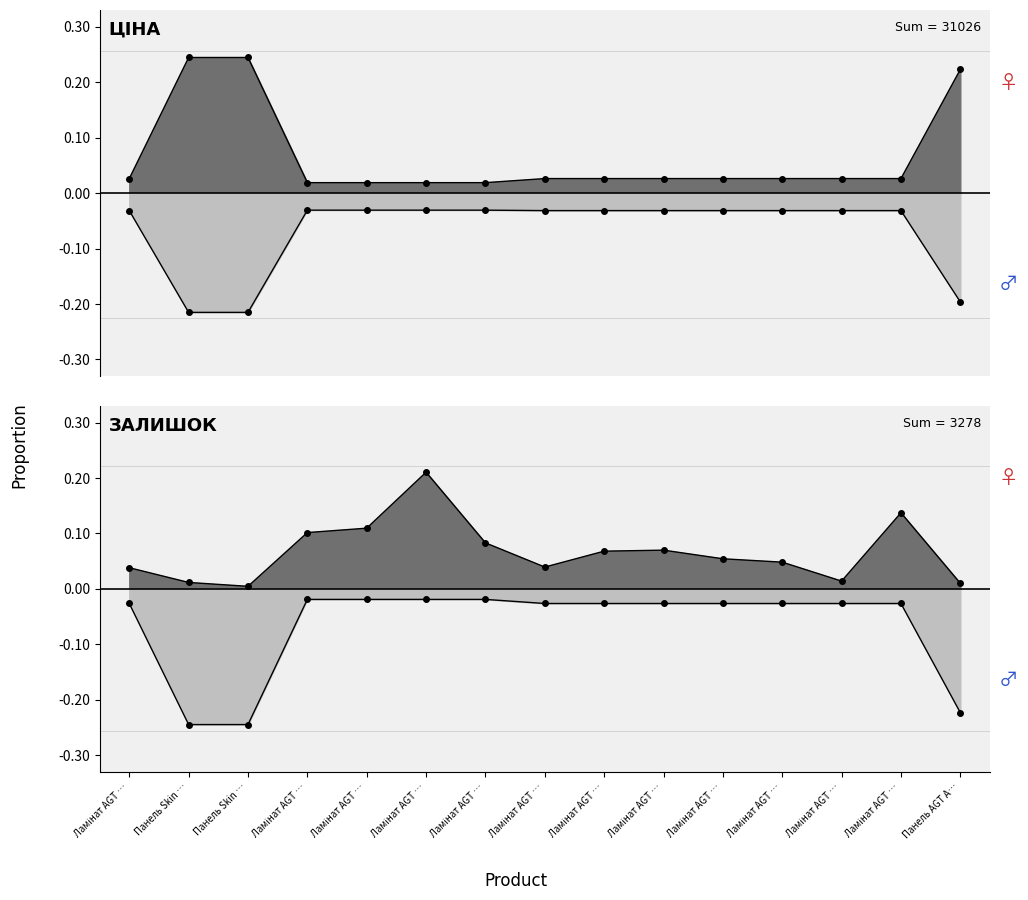

What is the difference between the second highest and minimum values in the Ціна series?

0.2